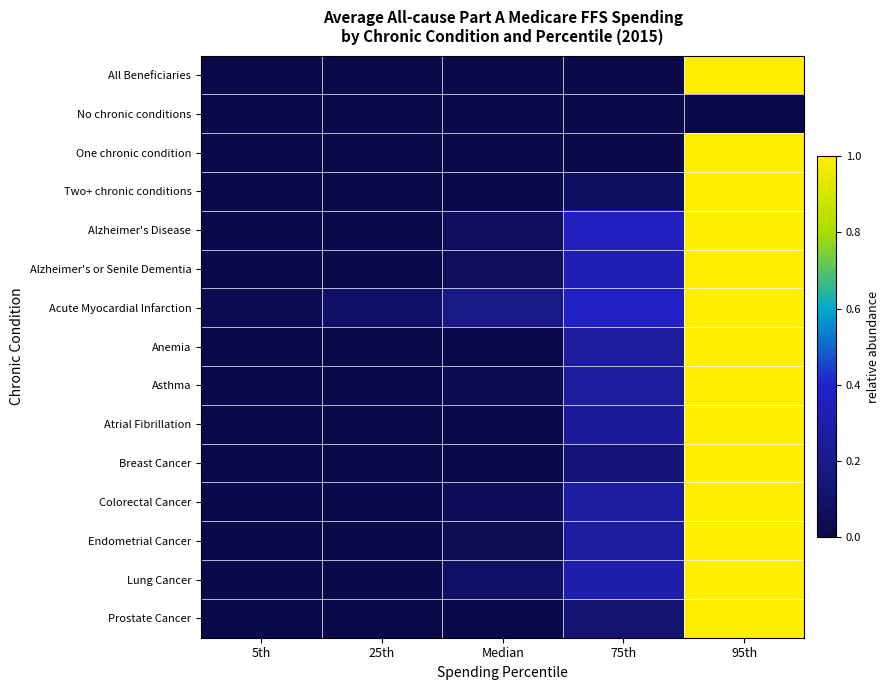

Which series has the largest total across all categories?

Acute Myocardial Infarction